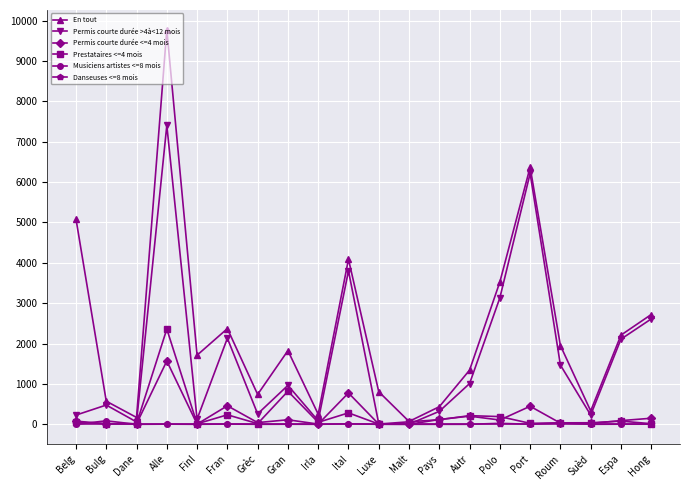

Does the chart have visible grid lines?

Yes